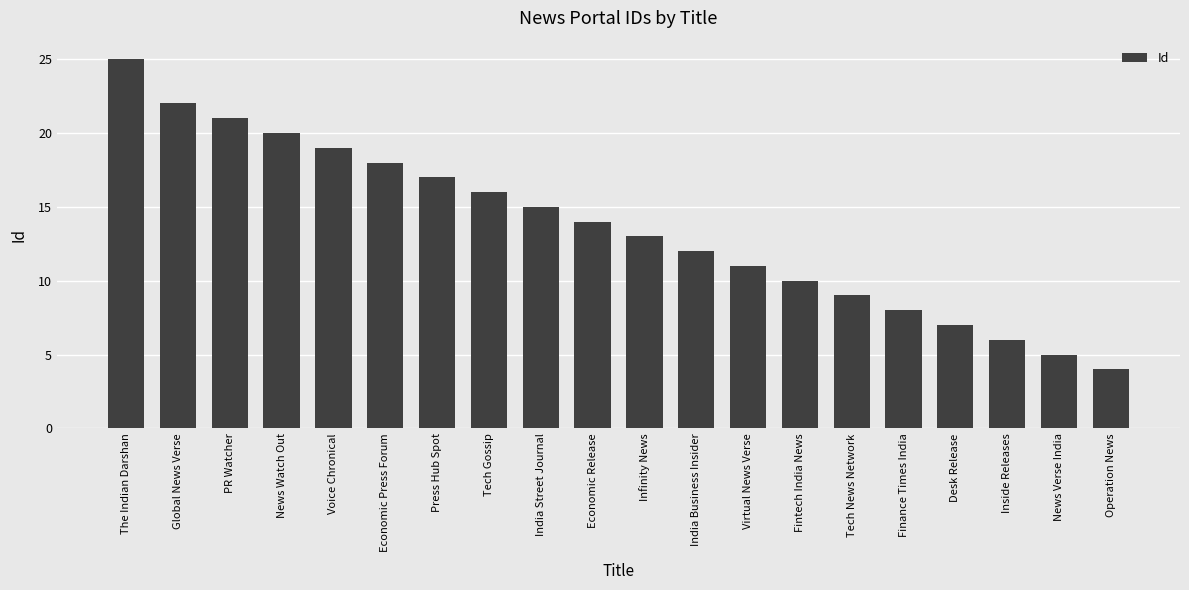

What is the sum of all values?

272